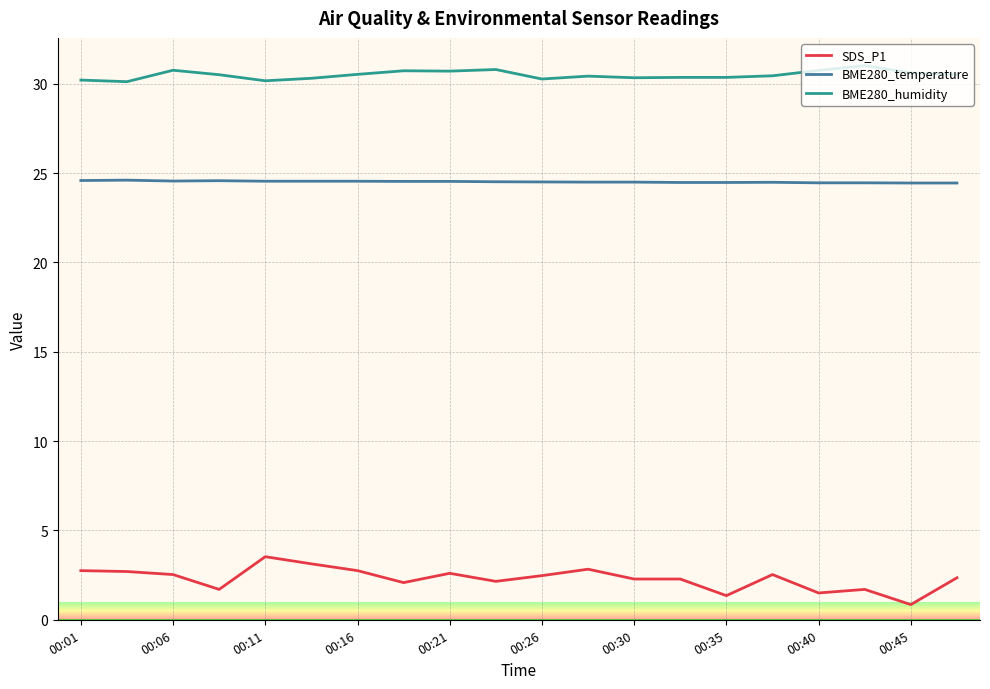

True or false: BME280_humidity and SDS_P1 intersect in this chart.

False